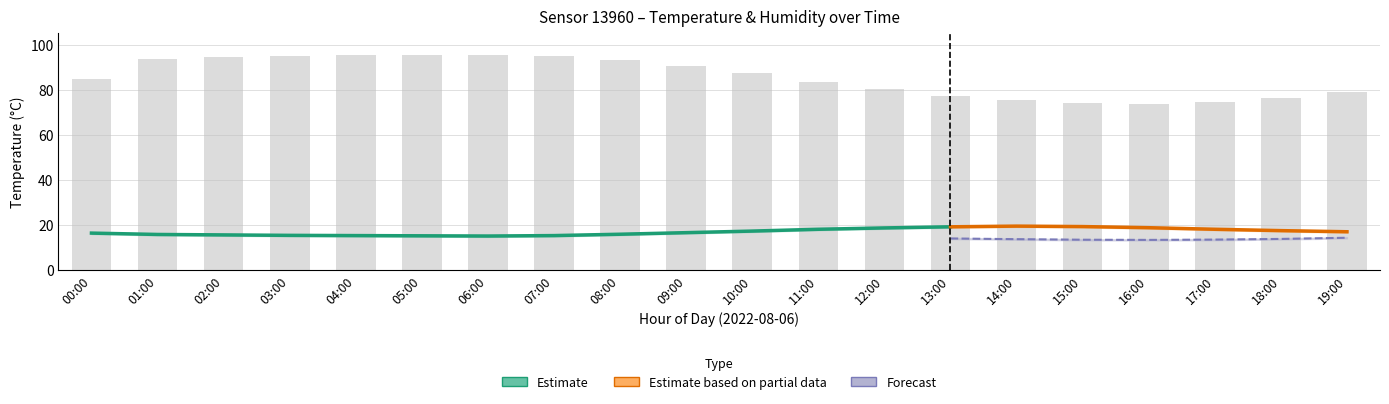

At how many categories does at least one series exceed 23?

20